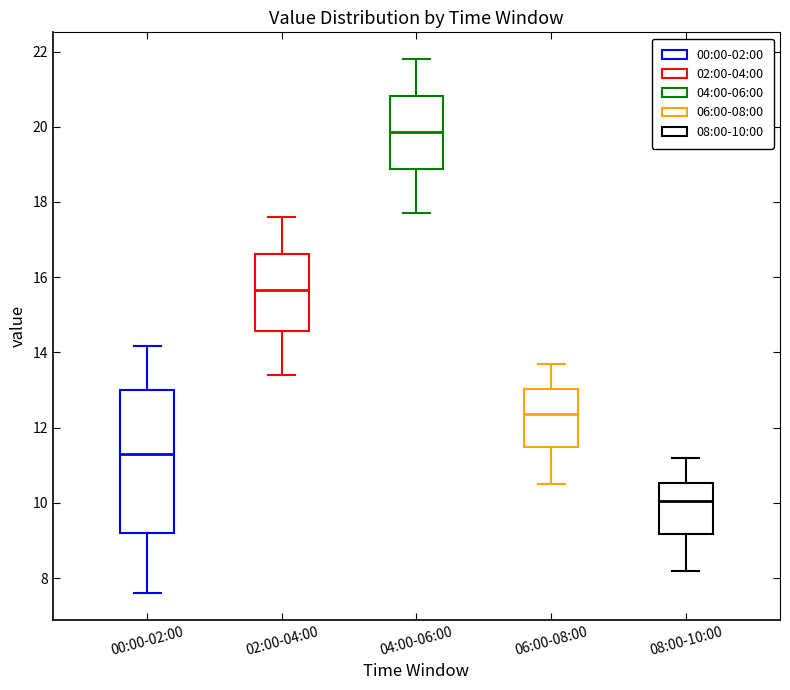

Reading left to right, read every box against the y-axis: the position of its median line, the range the box covers, and the ends of its whiskers. The values are not printed on the chart, so give them approximately, as read against the axis.

00:00-02:00: median 11.4, box 9.2 to 13.0, whiskers 7.6 to 14.2
02:00-04:00: median 15.6, box 14.6 to 16.6, whiskers 13.4 to 17.6
04:00-06:00: median 19.8, box 18.8 to 20.8, whiskers 17.8 to 21.8
06:00-08:00: median 12.4, box 11.4 to 13.0, whiskers 10.6 to 13.8
08:00-10:00: median 10.0, box 9.2 to 10.6, whiskers 8.2 to 11.2